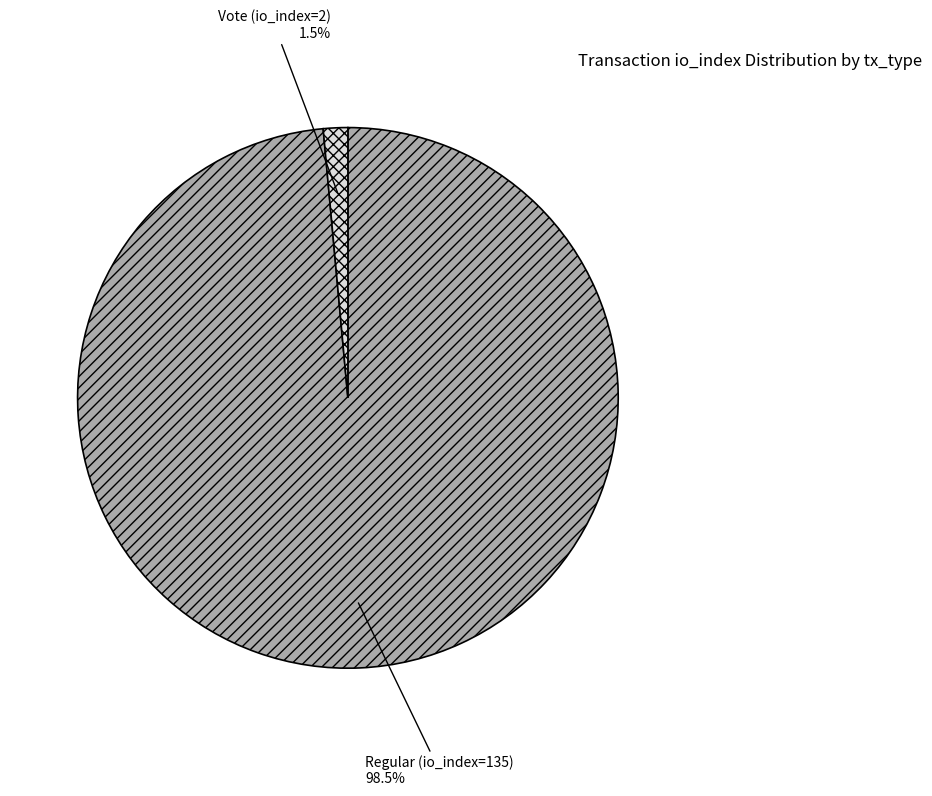

Which has a higher value, Regular (io_index=135) or Vote (io_index=2)?

Regular (io_index=135)